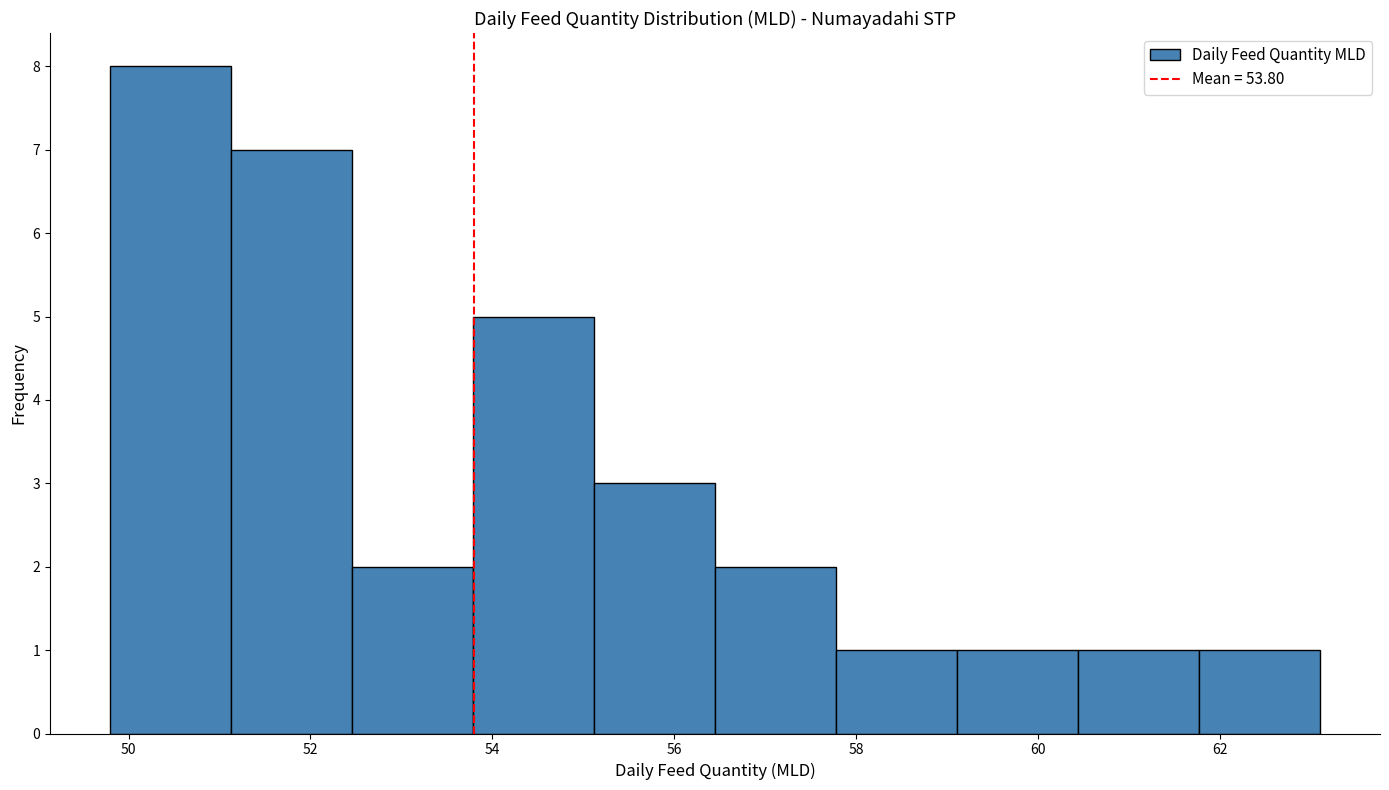

Reading left to right, transcribe this chart: for each bar, give the range it covers on the x-axis and its height. Neither the bar edges nor the heights are printed on the chart, so give them approximately, as read against the axes.

49.8 to 51.2: 8
51.2 to 52.4: 7
52.4 to 53.8: 2
53.8 to 55.2: 5
55.2 to 56.4: 3
56.4 to 57.8: 2
57.8 to 59.2: 1
59.2 to 60.4: 1
60.4 to 61.8: 1
61.8 to 63.2: 1